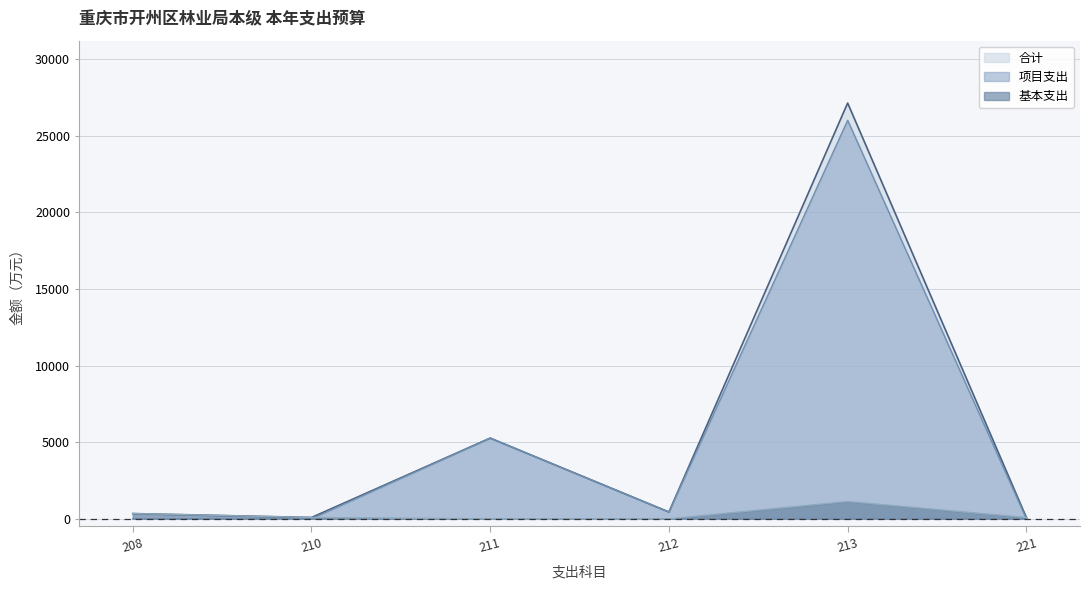

What are all the series names shown in the legend?

合计, 项目支出, 基本支出